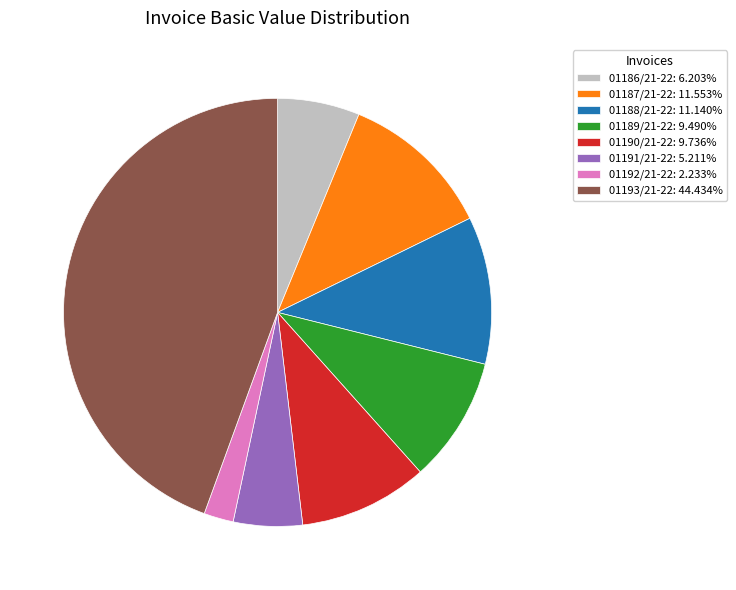

How many slices are in this pie chart?

8